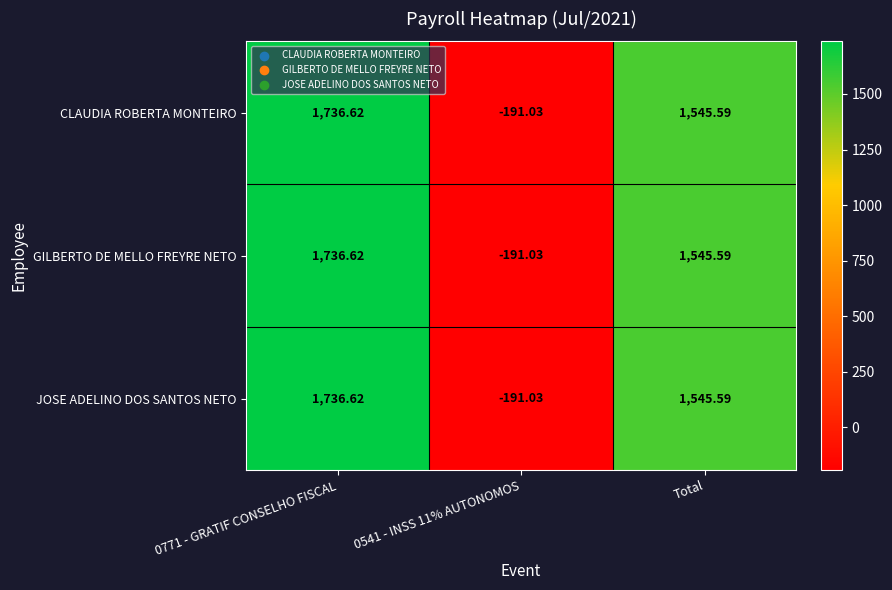

Is the value of CLAUDIA ROBERTA MONTEIRO at Total greater than the value of GILBERTO DE MELLO FREYRE NETO at 0771 - GRATIF CONSELHO FISCAL?

No